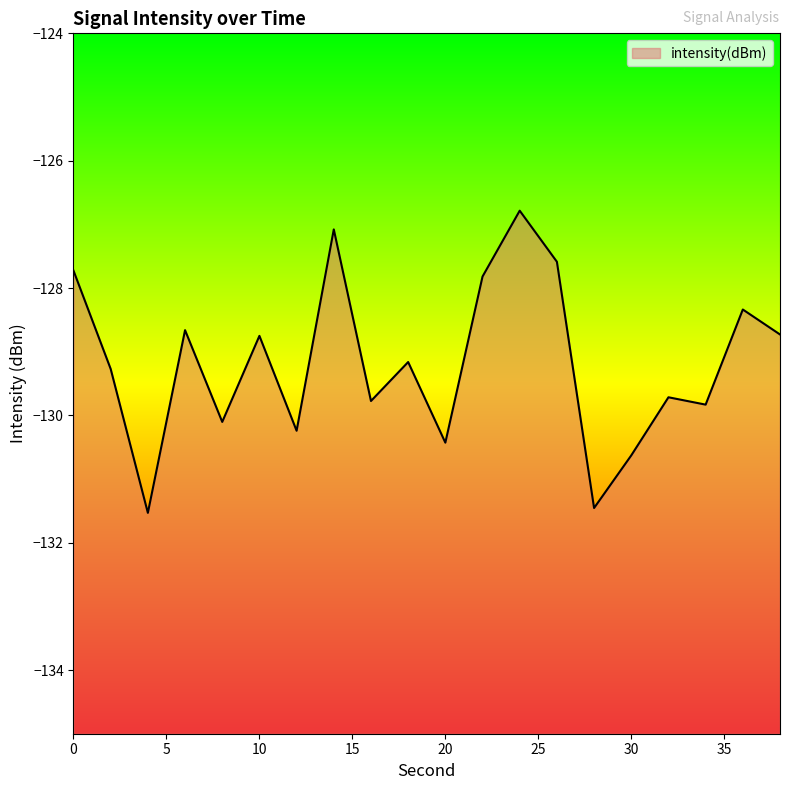

The chart shows a value of -128.7 at 6. True or false?

True